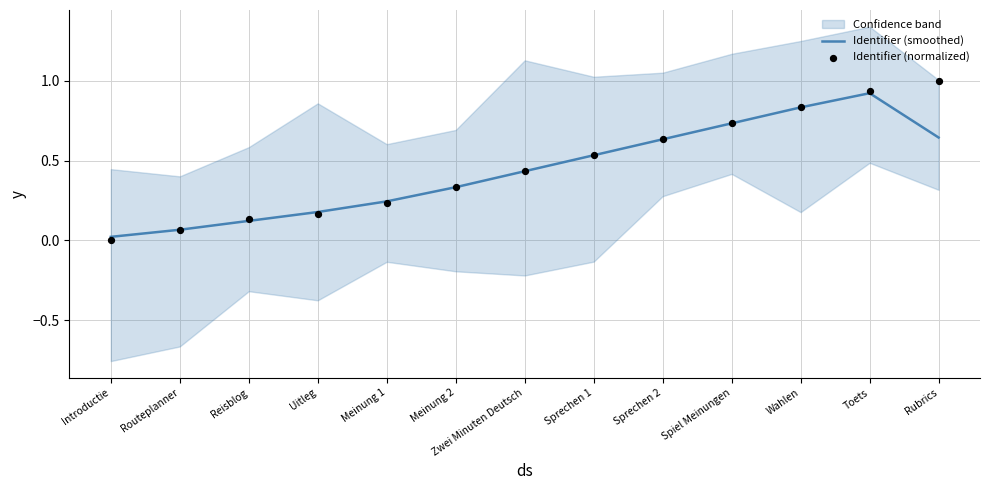

At how many categories does at least one series exceed 0?

13